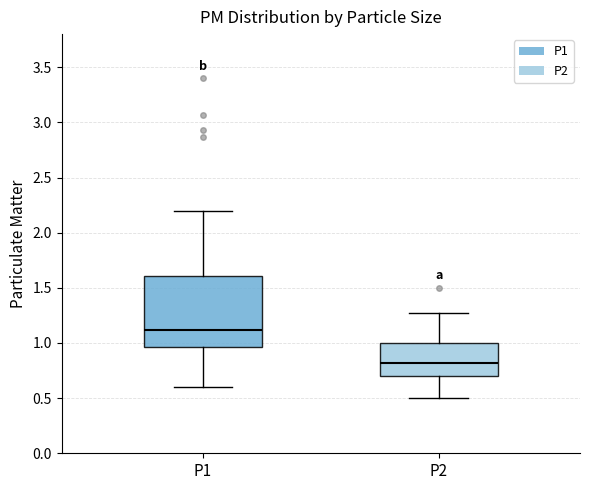

Where does the lower whisker of the box for P1 end on the y-axis? The values are not printed on the chart, so give them approximately, as read against the axis.

0.60